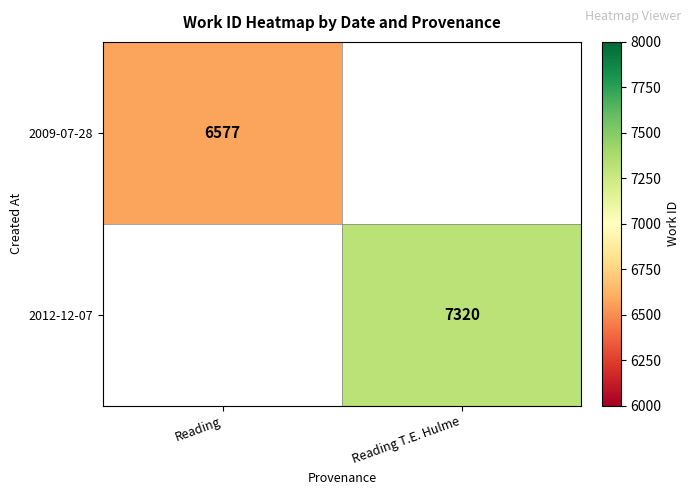

Is it true that 2009-07-28 equals 6577 at Reading?

True